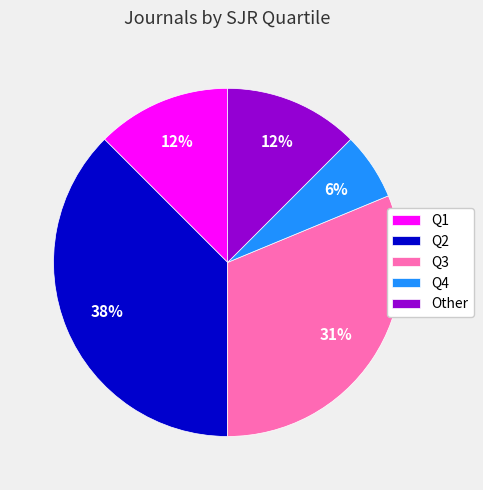

Does Q1 represent more than half of the total?

No